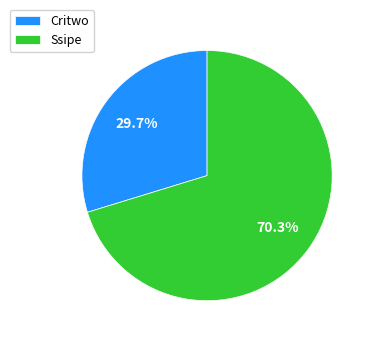

Combined, do Critwo and Ssipe account for over 50%?

Yes